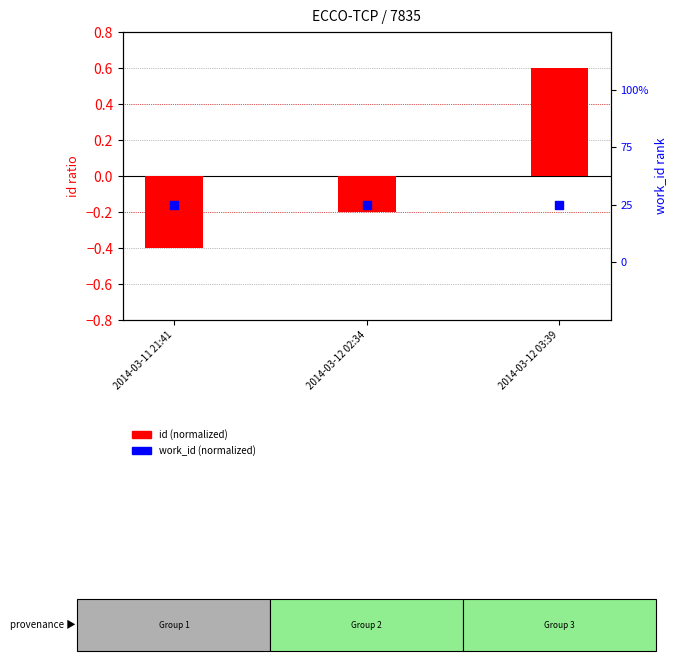

At which category is the sum across all series the highest?

2014-03-12 03:39